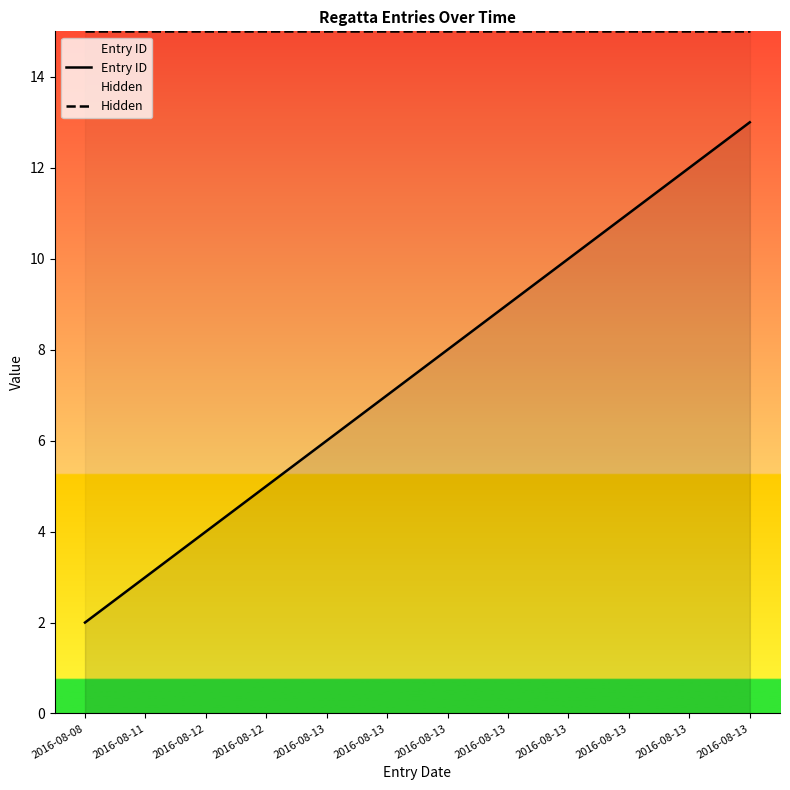

Is this an area chart (filled region under the line)?

No